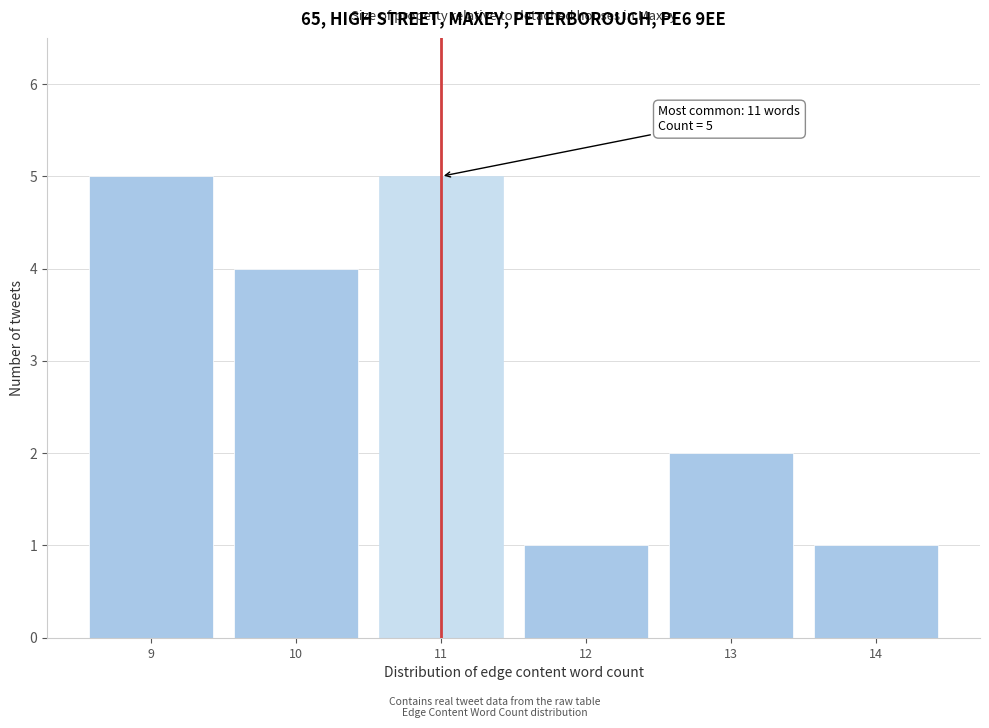

Reading left to right, extract all data points from this chart.

9=5	10=4	11=5	12=1	13=2	14=1